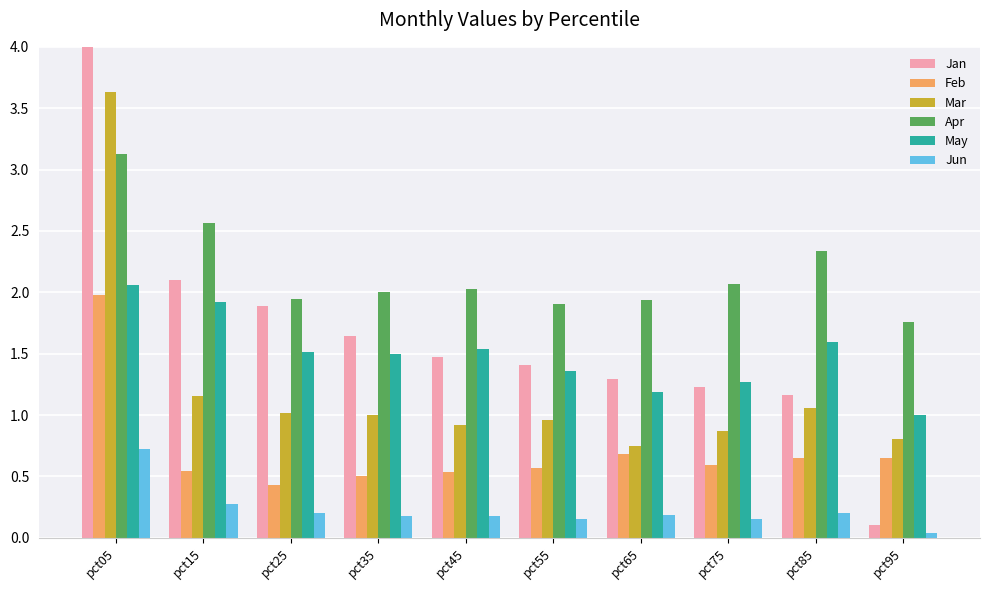

Reading left to right, what are all the values shown in this chart?

Jan: 6.2	2.1	1.9	1.6	1.5	1.4	1.3	1.2	1.2	0.1
Feb: 2.0	0.5	0.4	0.5	0.5	0.6	0.7	0.6	0.6	0.7
Mar: 3.6	1.2	1.0	1.0	0.9	1.0	0.7	0.9	1.1	0.8
Apr: 3.1	2.6	1.9	2.0	2.0	1.9	1.9	2.1	2.3	1.8
May: 2.1	1.9	1.5	1.5	1.5	1.4	1.2	1.3	1.6	1.0
Jun: 0.7	0.3	0.2	0.2	0.2	0.2	0.2	0.2	0.2	0.0